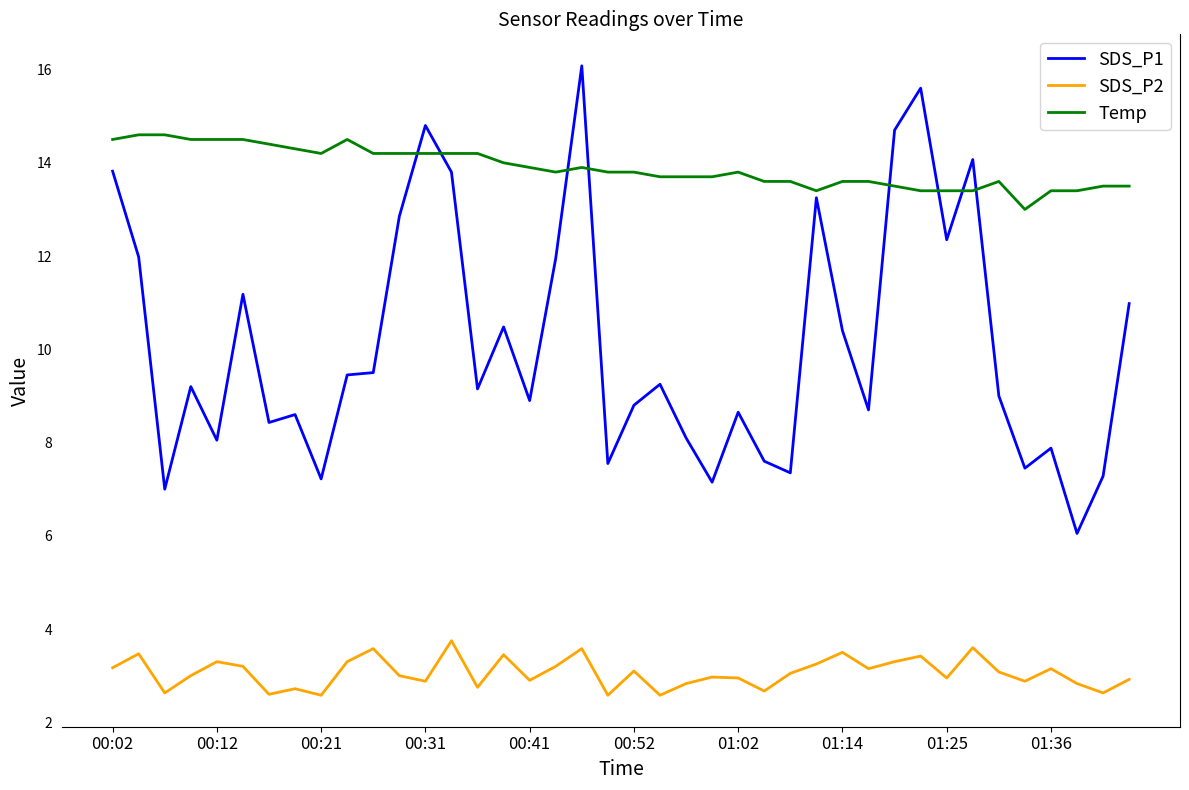

Which series has the largest range (max minus min)?

SDS_P1